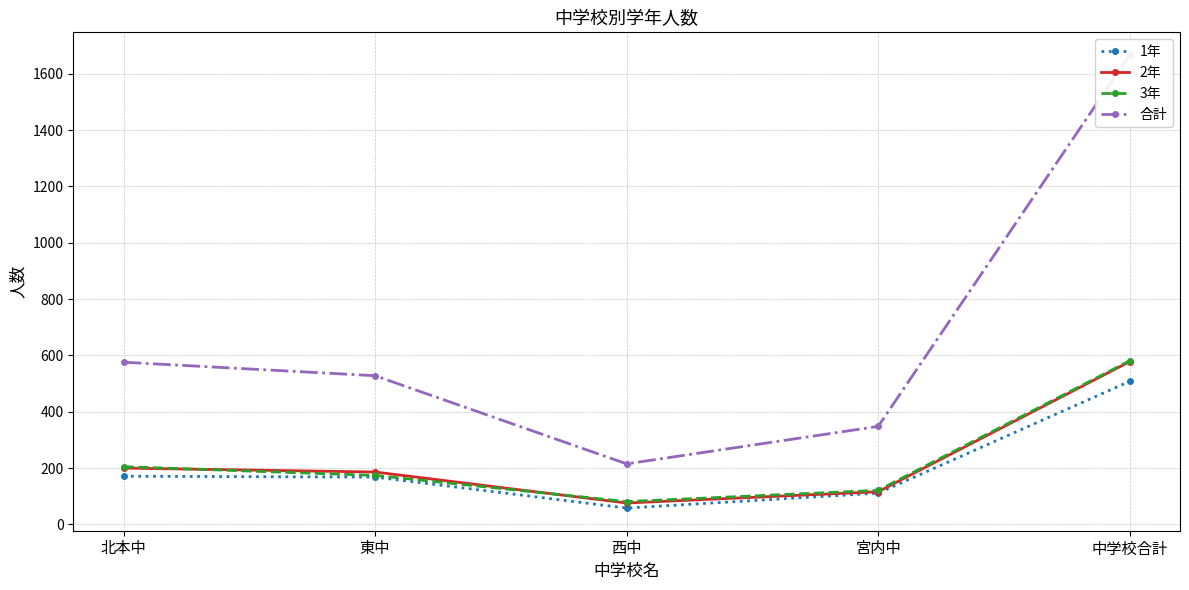

Reading left to right, list all the values displayed in this chart.

1年: 171	168	58	111	508
2年: 200	186	76	116	578
3年: 205	174	81	121	581
合計: 576	528	215	348	1667